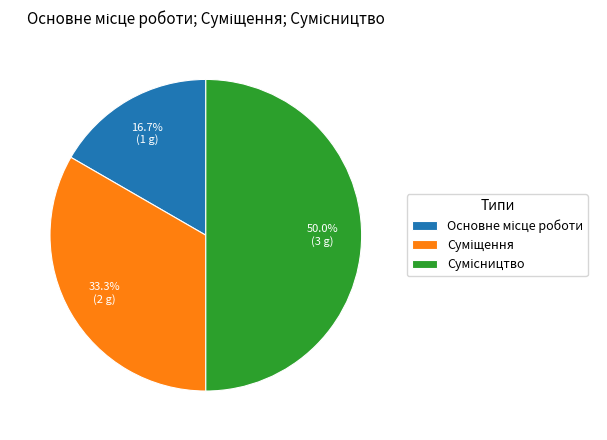

To the nearest percent, what is the combined percentage of Сумісництво and Суміщення?

83%